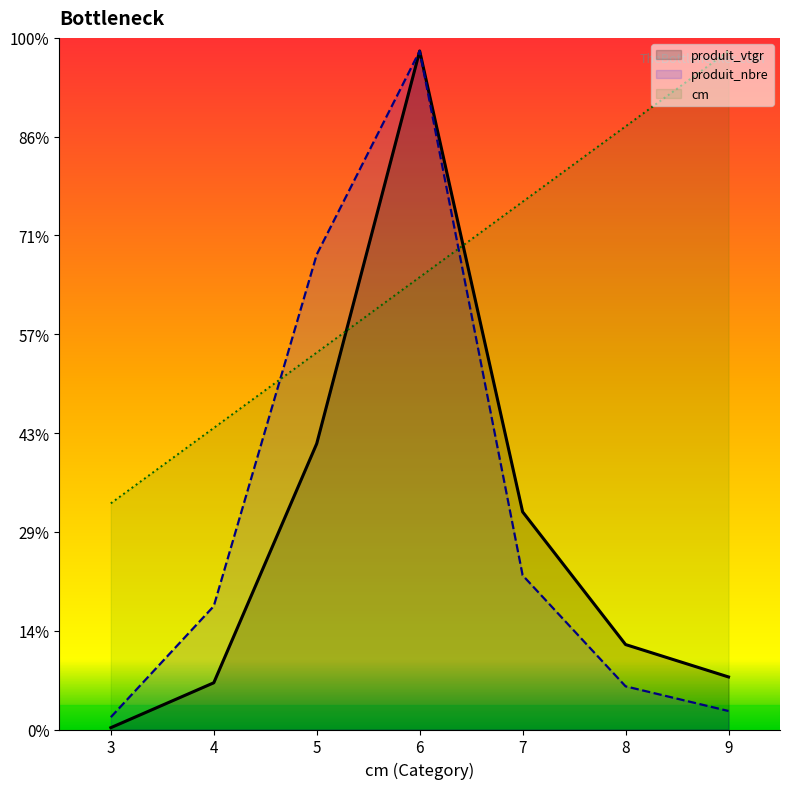

Reading left to right, extract all data points from this chart.

cm: 45.8	61.0	76.3	91.6	106.8	122.1	137.3
produit_nbre: 2.5	25.0	96.1	137.3	31.2	8.7	3.7
produit_vtgr: 0.4	9.5	57.9	137.3	44.1	17.2	10.6